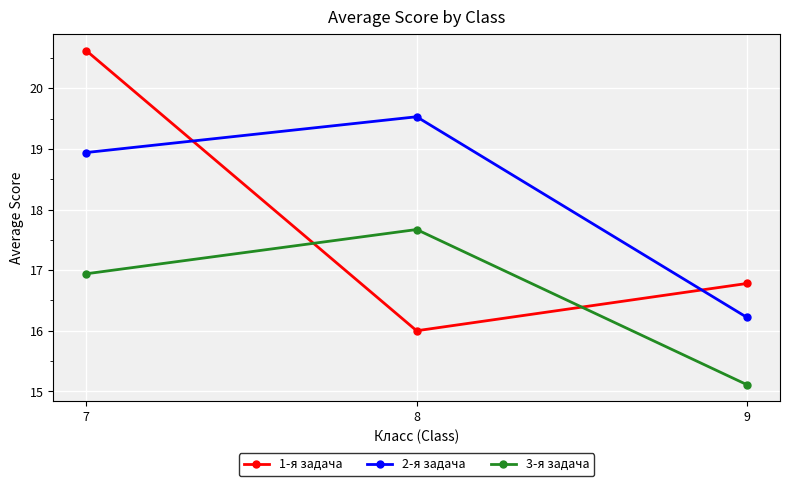

Reading left to right, transcribe all the data shown in this chart.

1-я задача: 7=20.6	8=16.0	9=16.8
2-я задача: 7=18.9	8=19.5	9=16.2
3-я задача: 7=16.9	8=17.7	9=15.1